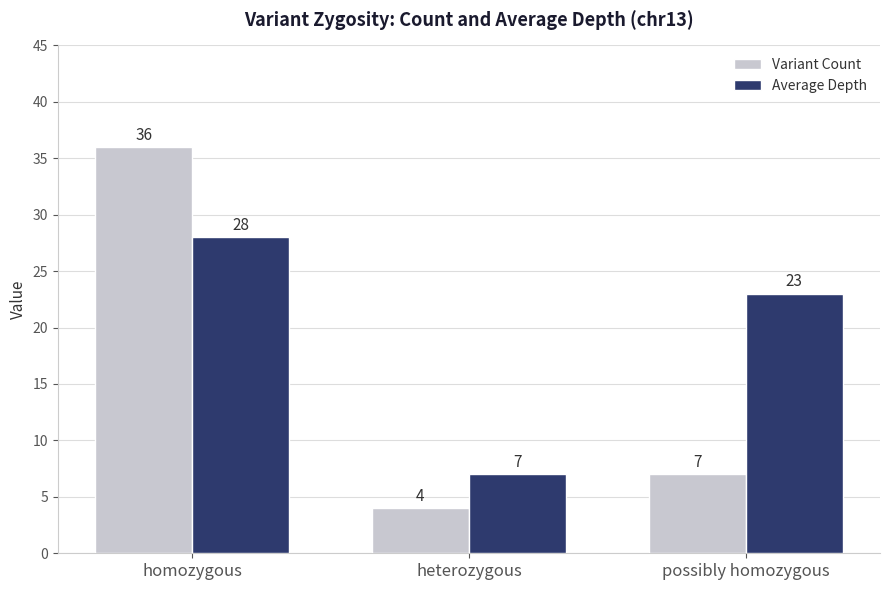

The value of Average Depth at homozygous is 28. True or false?

True